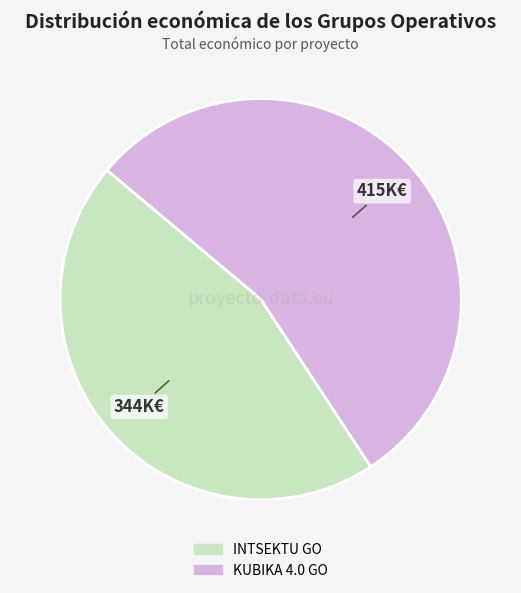

Rank the categories by value from lowest to highest.

INTSEKTU GO, KUBIKA 4.0 GO